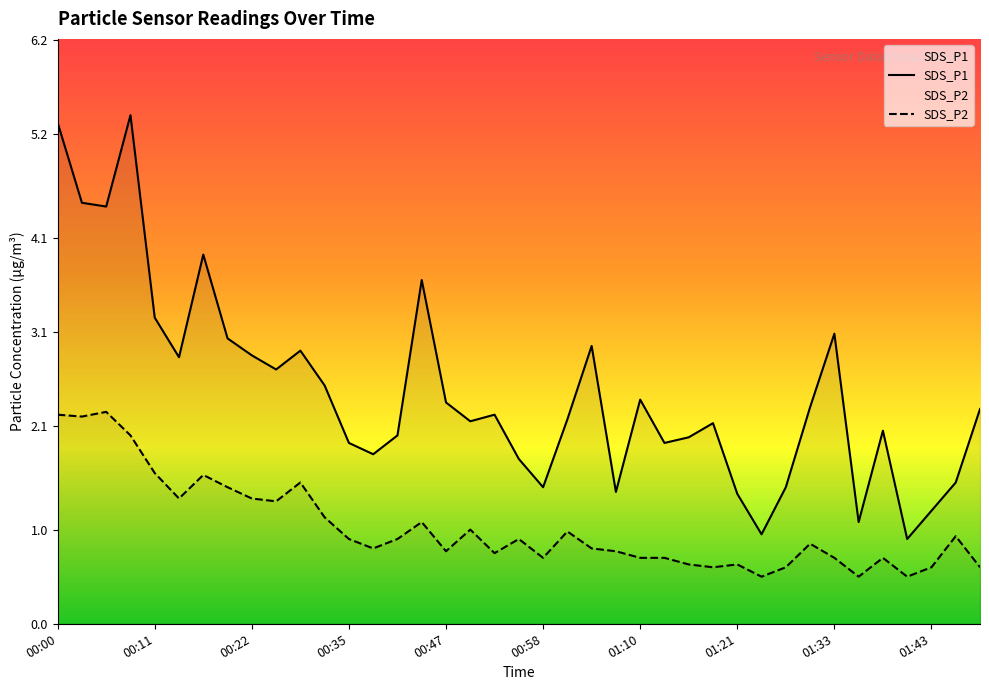

Between 00:25 and 01:41, which series saw the biggest shift?

SDS_P1